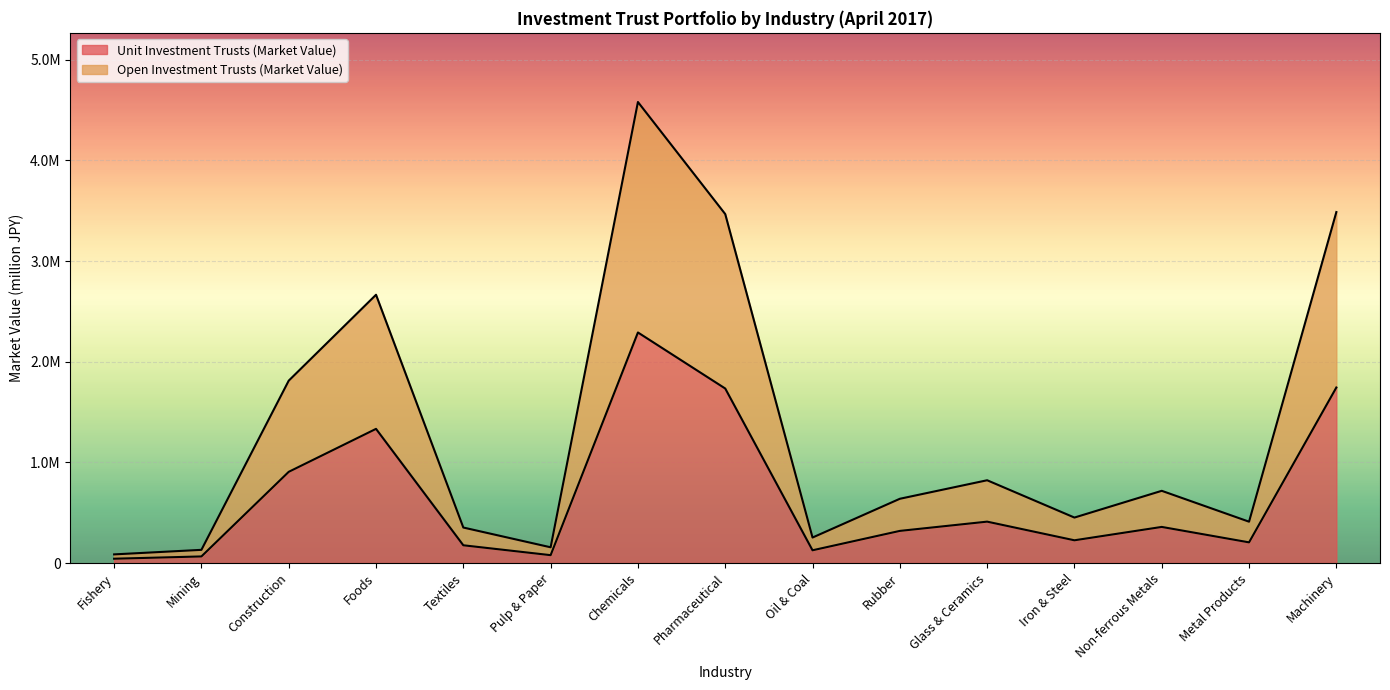

Which series has the largest range (max minus min)?

Open Market Value (million)